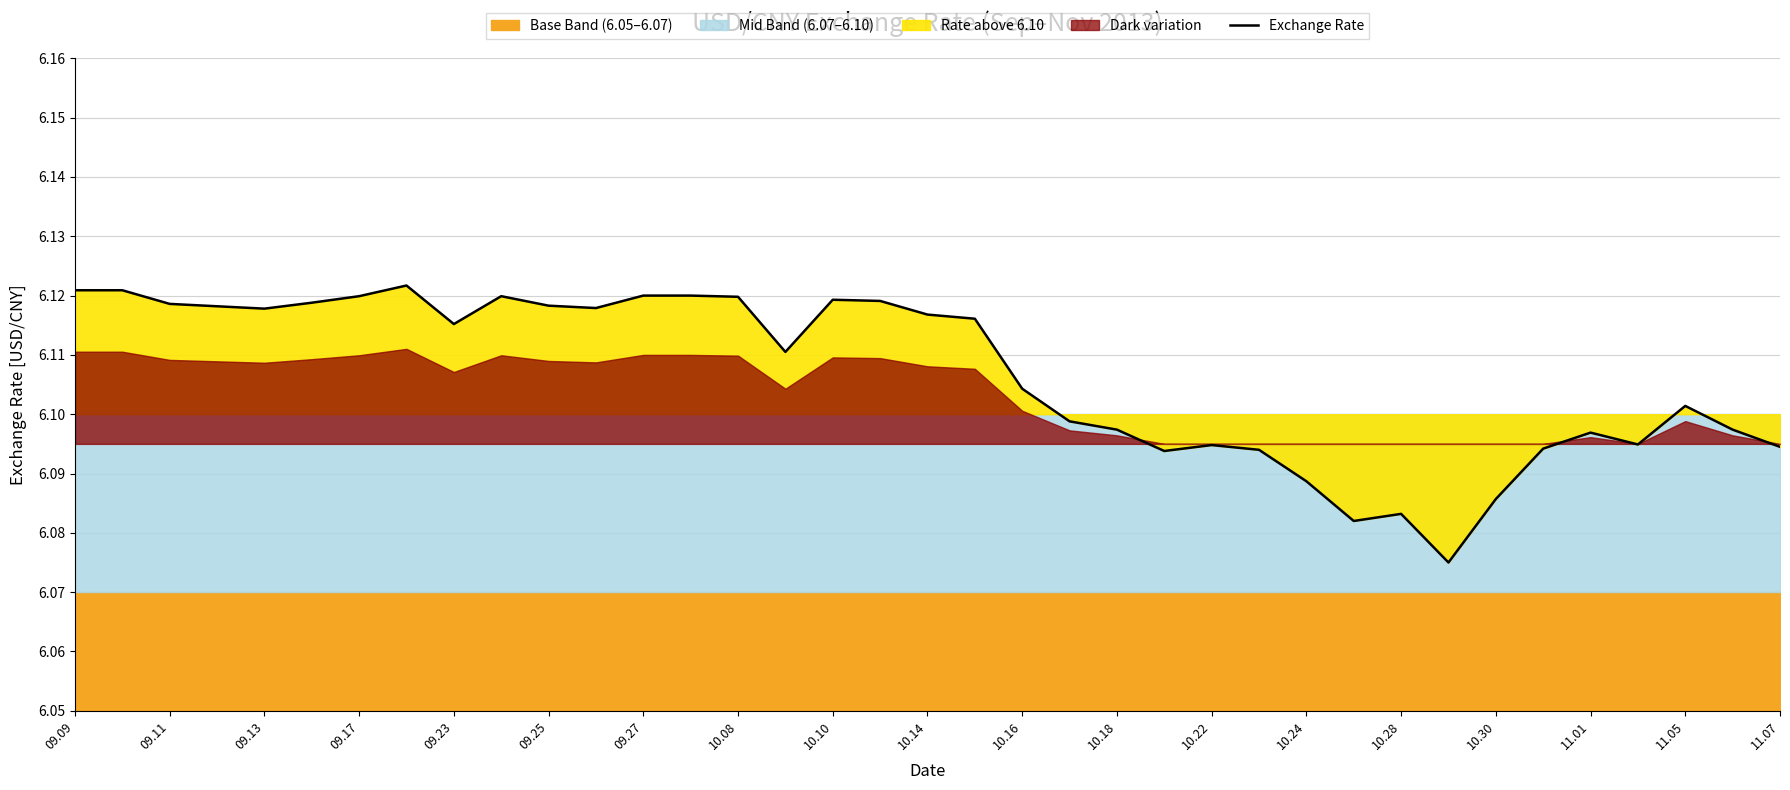

Does the chart have visible grid lines?

Yes